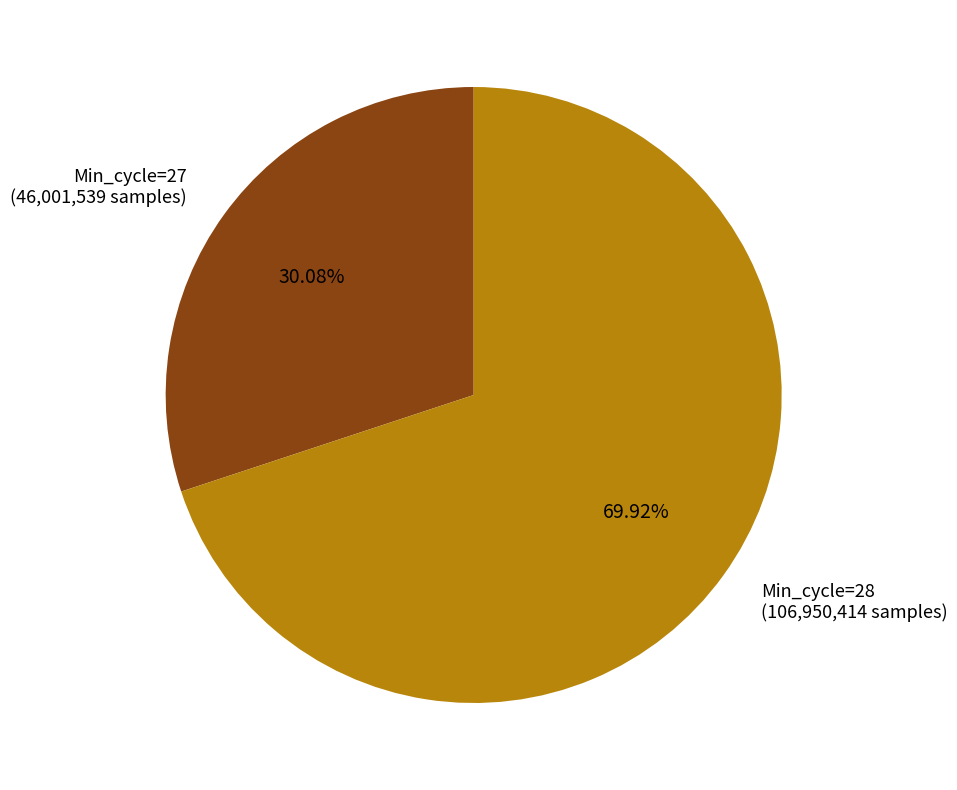

Is there any slice that represents more than half of the pie?

Yes